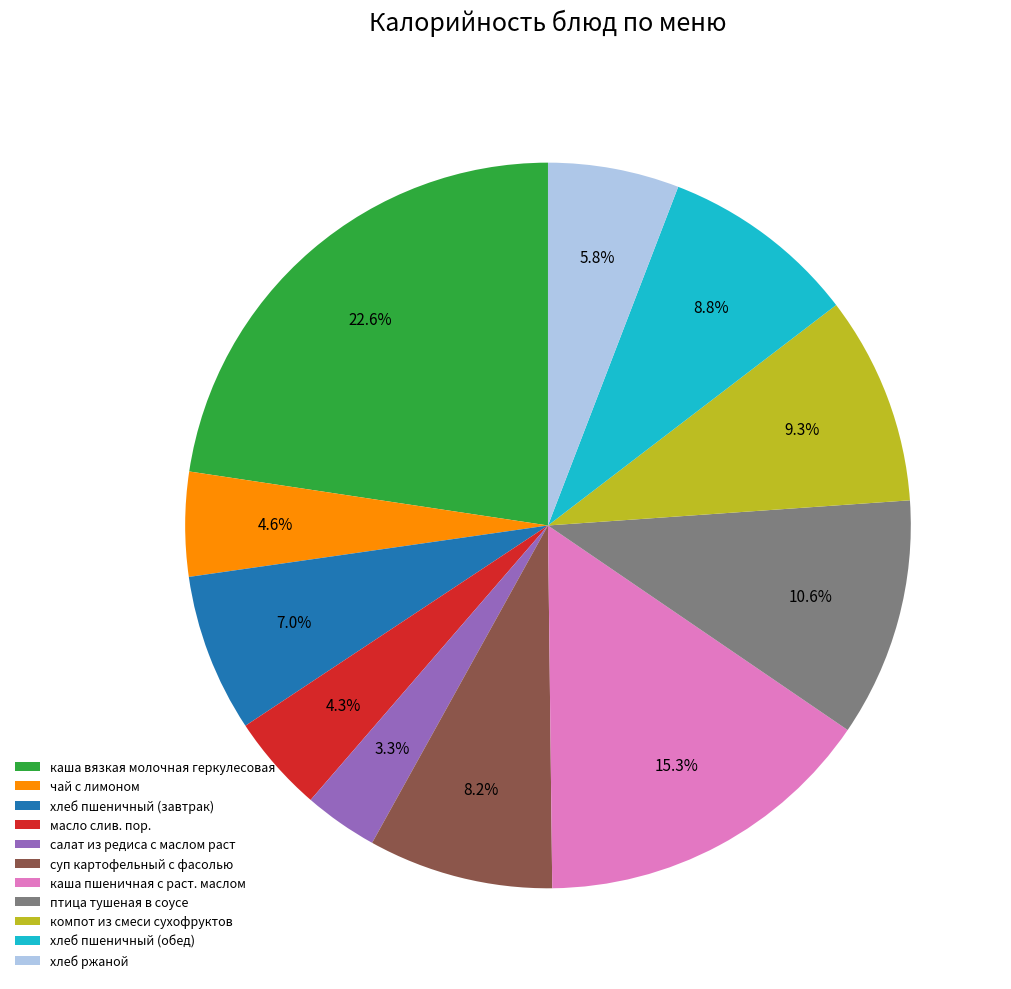

How many segments does this pie chart have?

11